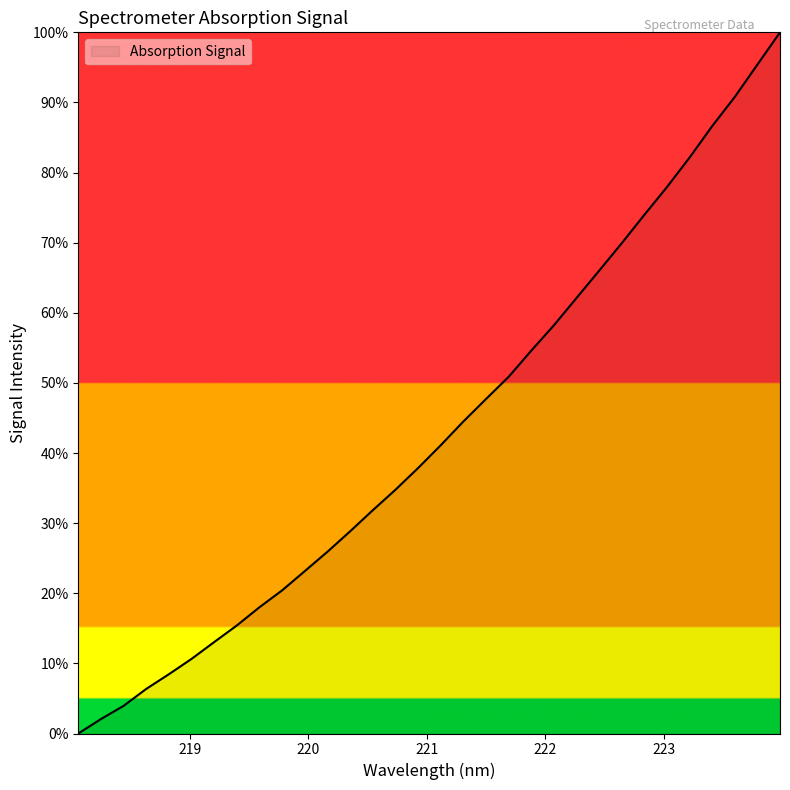

What is the maximum value shown in the chart?

100.0